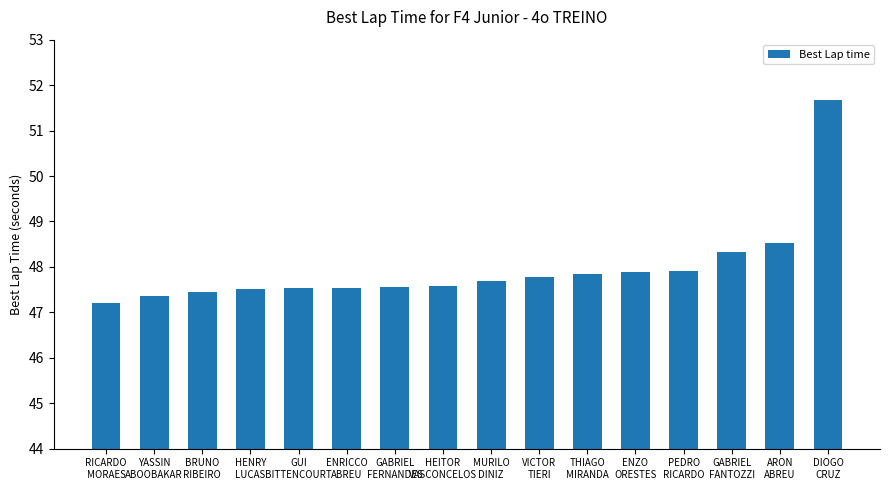

Is it true that the value at BRUNO
RIBEIRO is 47.4?

True